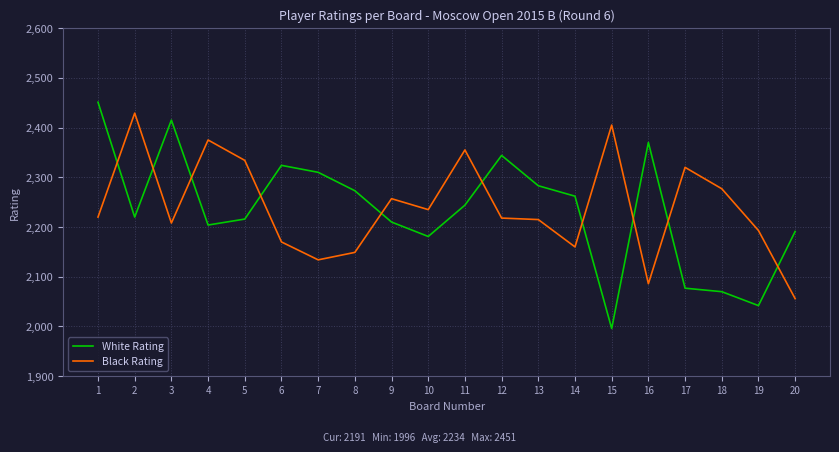

What are all the series names shown in the legend?

White Rating, Black Rating